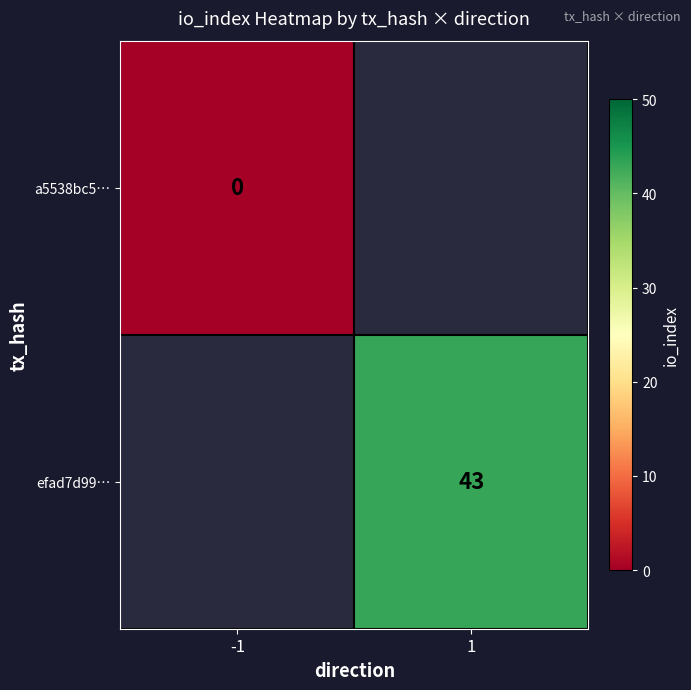

The efad7d99… series shows 43 at 1. True or false?

True